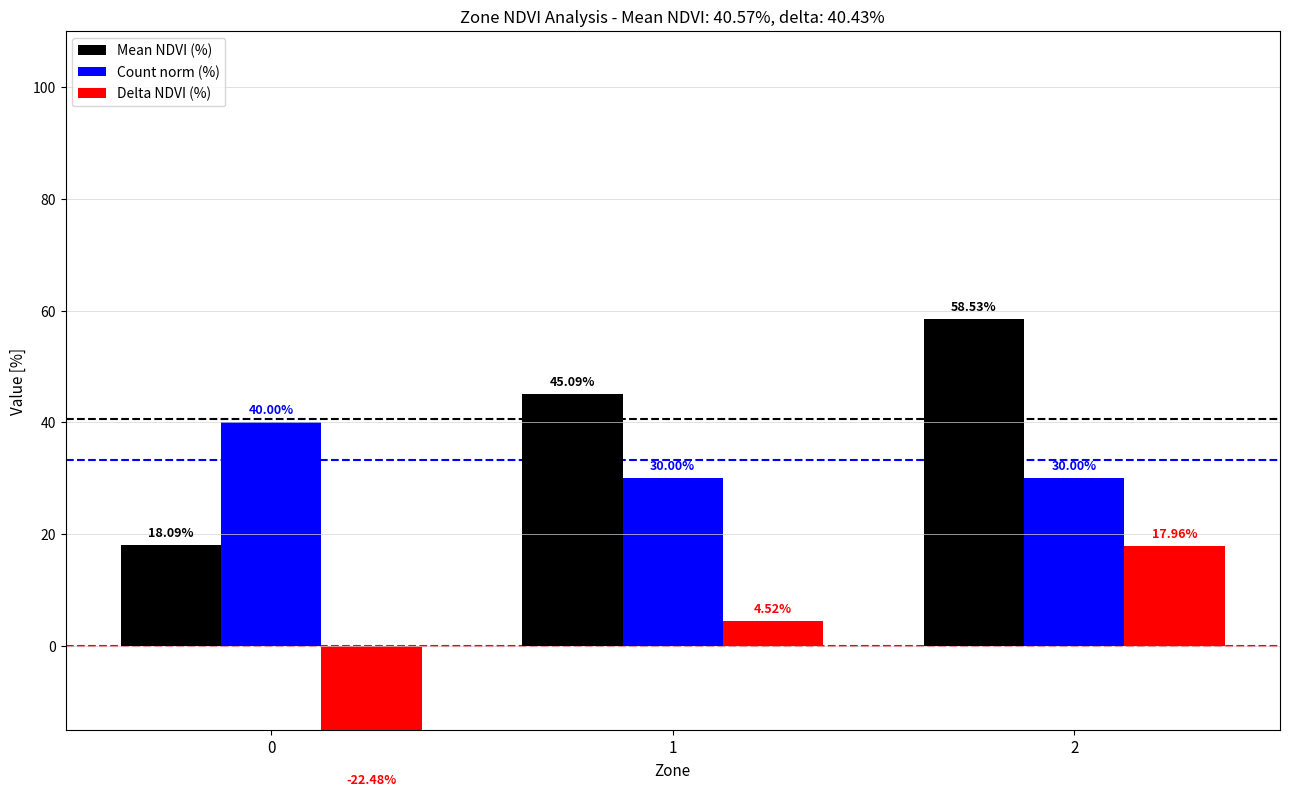

Which series has the largest total across all categories?

Mean NDVI (%)